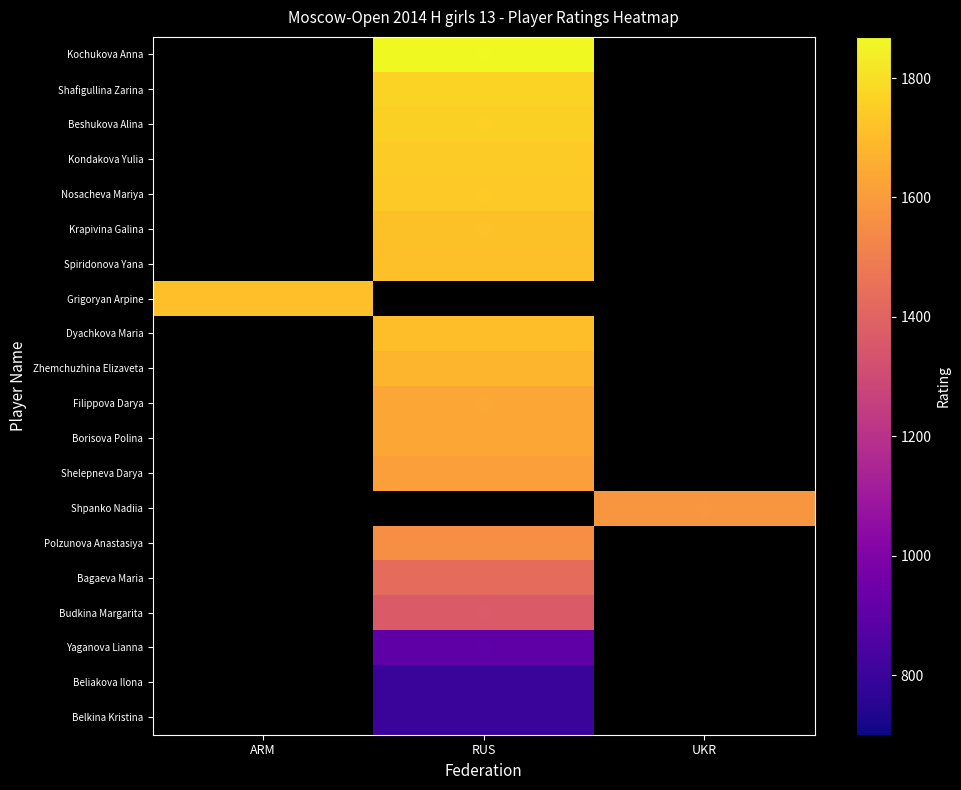

How many categories are shown in the chart?

3